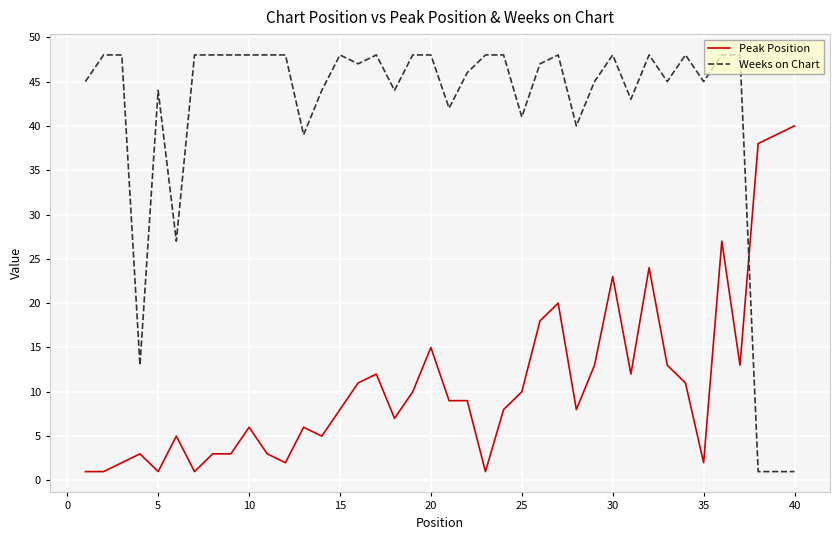

List the series in order of their overall mean, highest first.

Weeks on Chart, Peak Position